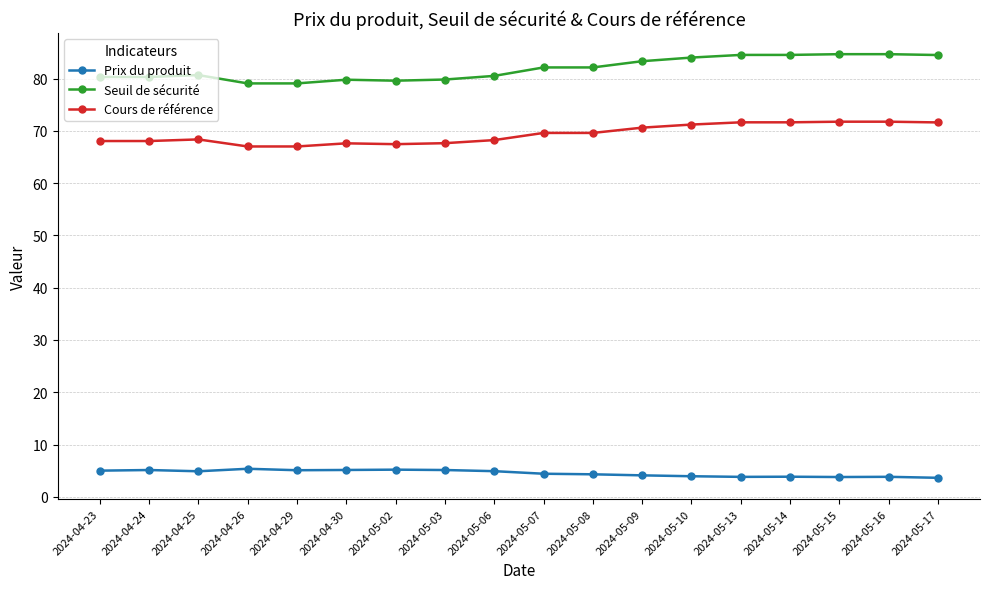

What is the lowest value of the Prix du produit series?

3.6